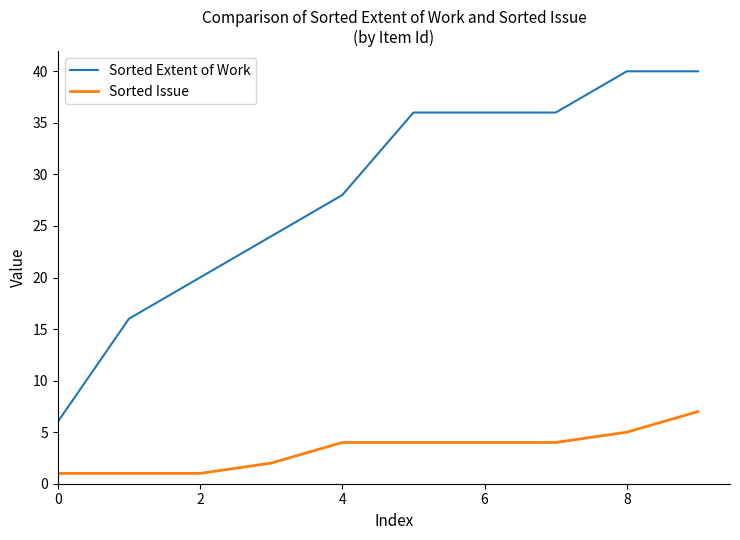

Which series has the widest spread of values?

Sorted Extent of Work